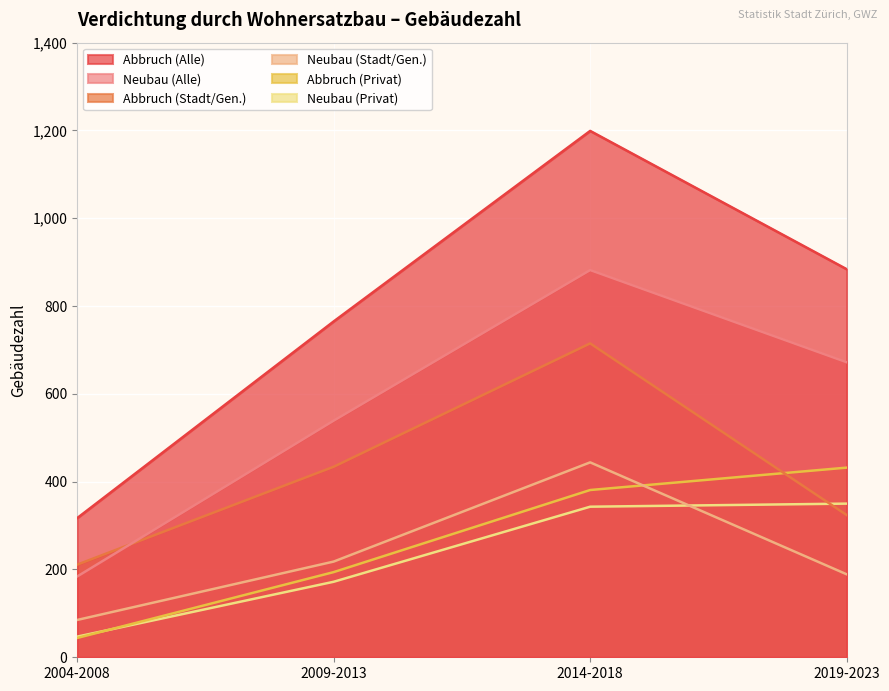

Reading left to right, list all the values displayed in this chart.

Abbruch (Alle): 2004-2008=317	2009-2013=765	2014-2018=1199	2019-2023=884
Neubau (Alle): 2004-2008=184	2009-2013=539	2014-2018=882	2019-2023=672
Abbruch (Stadt/Gen.): 2004-2008=211	2009-2013=434	2014-2018=715	2019-2023=324
Neubau (Stadt/Gen.): 2004-2008=85	2009-2013=218	2014-2018=444	2019-2023=189
Abbruch (Privat): 2004-2008=44	2009-2013=194	2014-2018=381	2019-2023=432
Neubau (Privat): 2004-2008=47	2009-2013=172	2014-2018=343	2019-2023=350